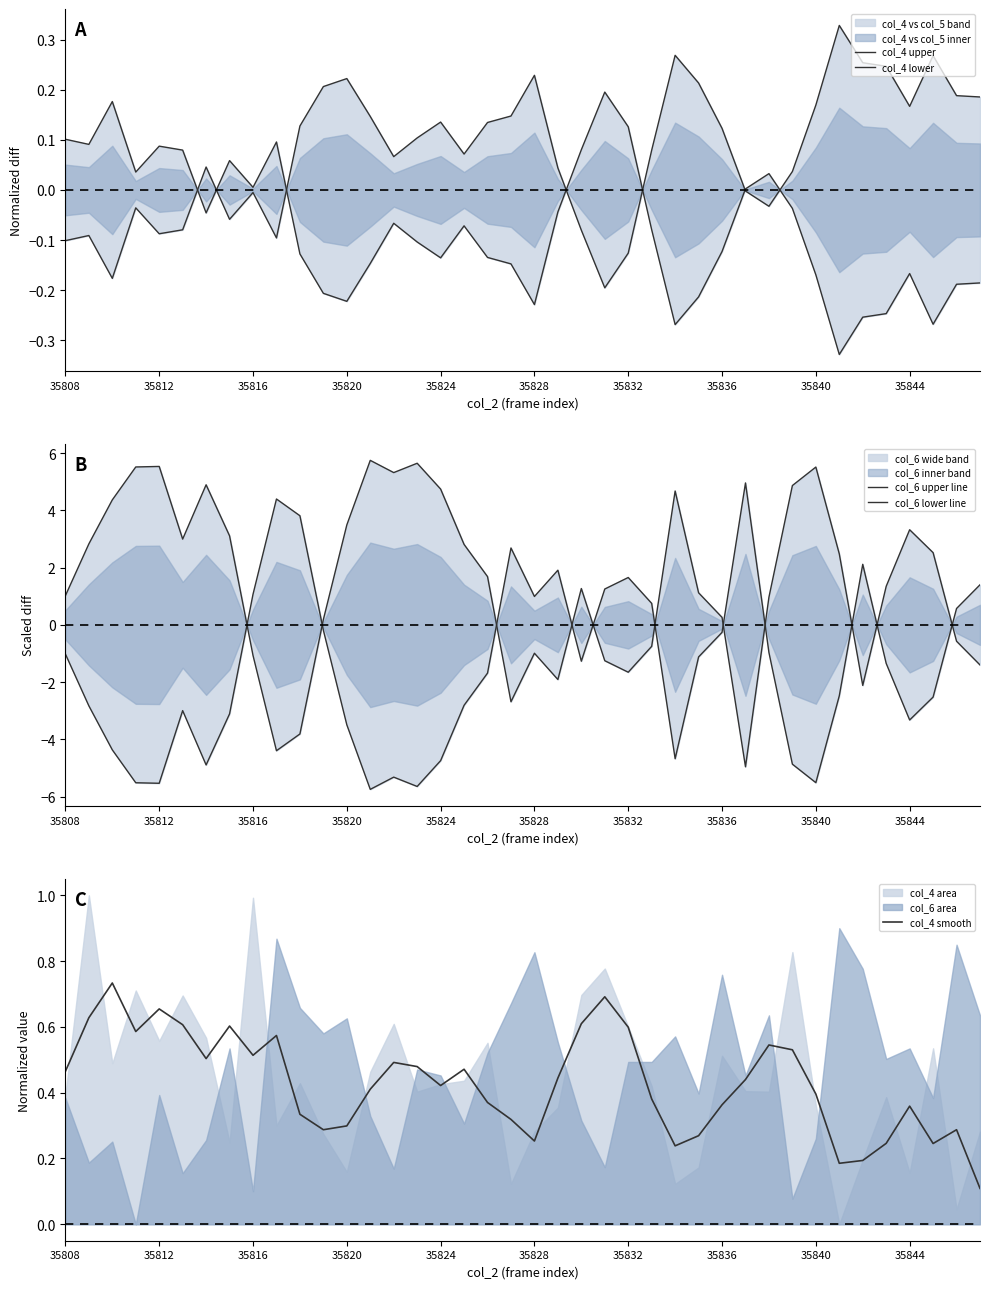

Is it true that col_4 smooth equals 0.1 at 35844?

False